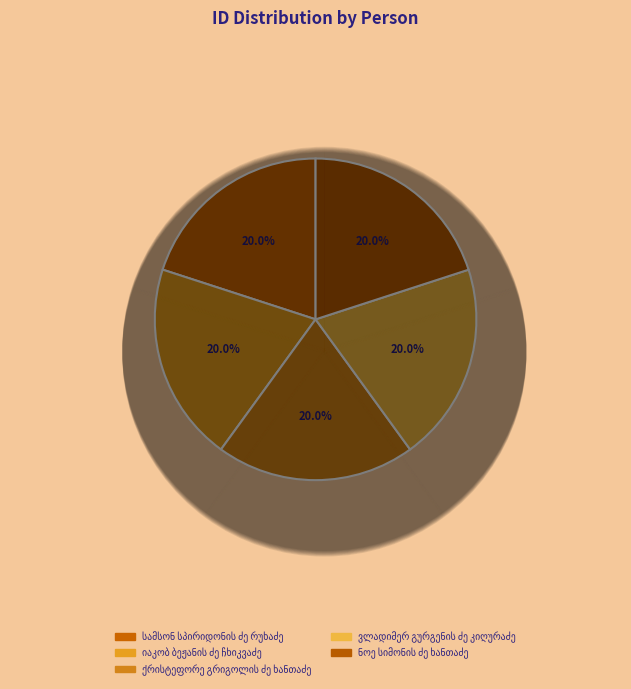

What percentage do იაკობ ბეჟანის ძე ჩხიკვაძე and ნოე სიმონის ძე ხანთაძე together represent?

40.0%